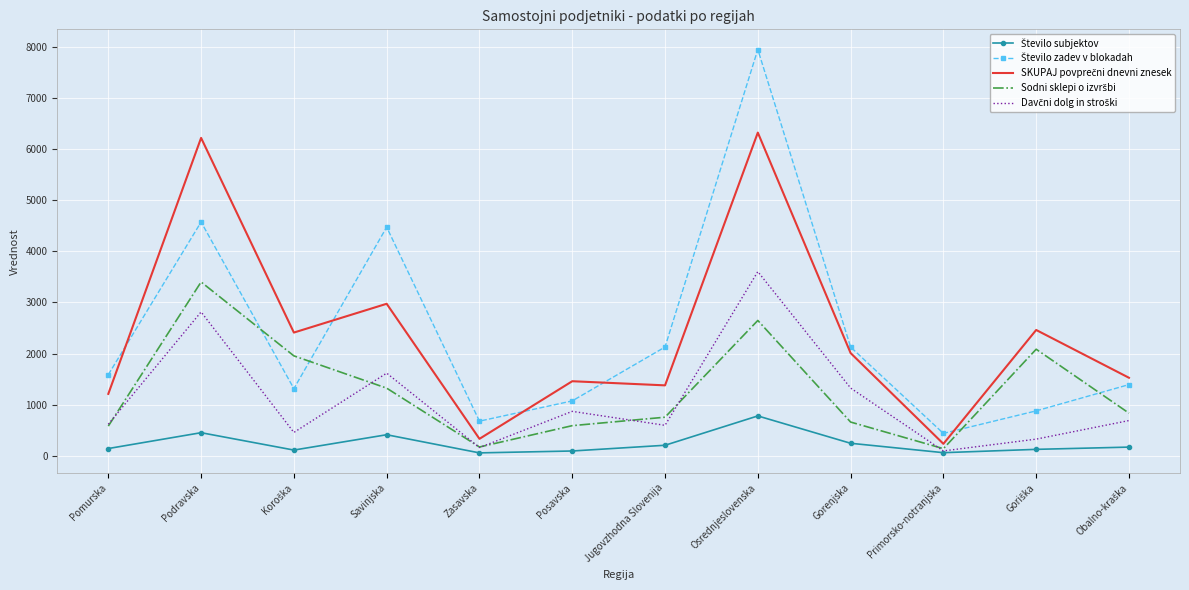

Which category has the highest value across all series?

Osrednjeslovenska